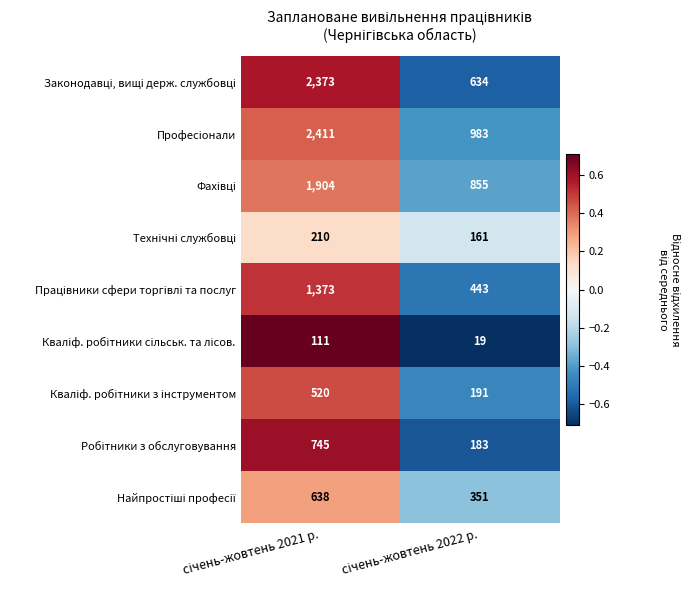

What is the minimum value shown in the chart?

19